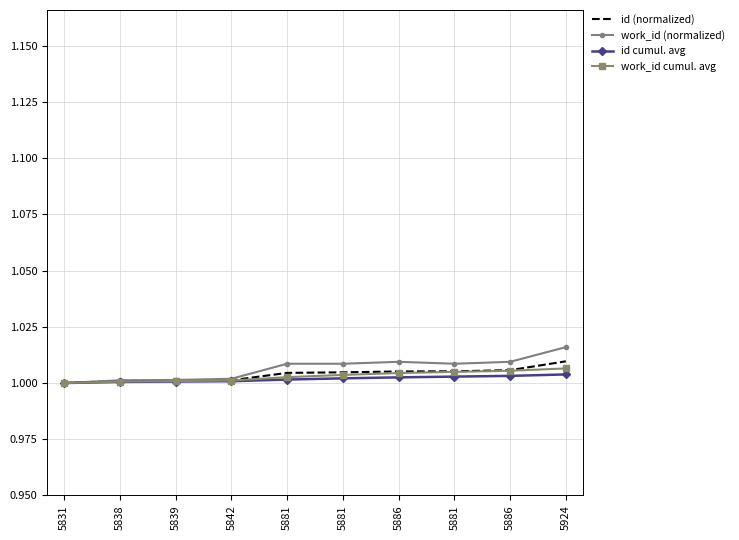

What are all the series names shown in the legend?

id (normalized), work_id (normalized), id cumul. avg, work_id cumul. avg